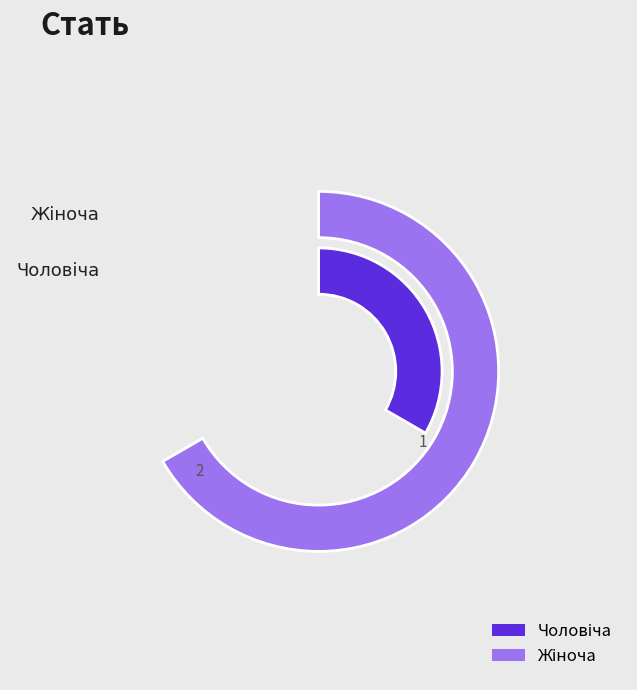

What percentage do Чоловіча and Жіноча together represent?

100.0%